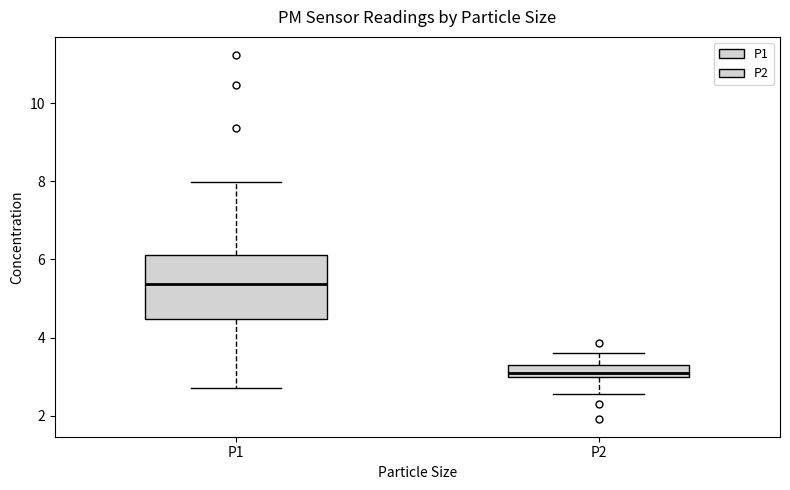

Where does the upper whisker of the box for P2 end on the y-axis? The values are not printed on the chart, so give them approximately, as read against the axis.

3.6